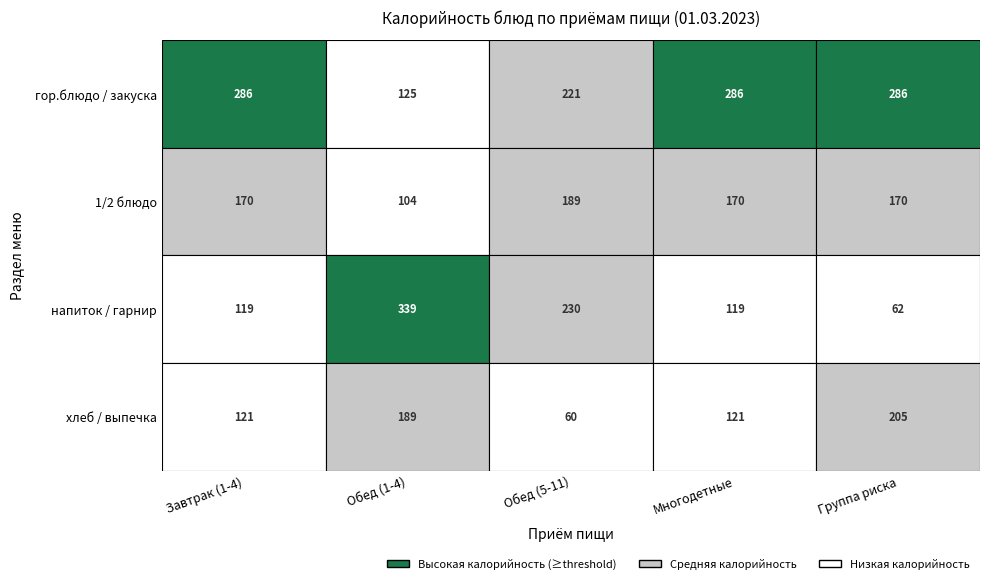

At 1/2 блюдо, list the series in order from smallest to largest.

Обед (1-4), Завтрак (1-4), Многодетные, Группа риска, Обед (5-11)